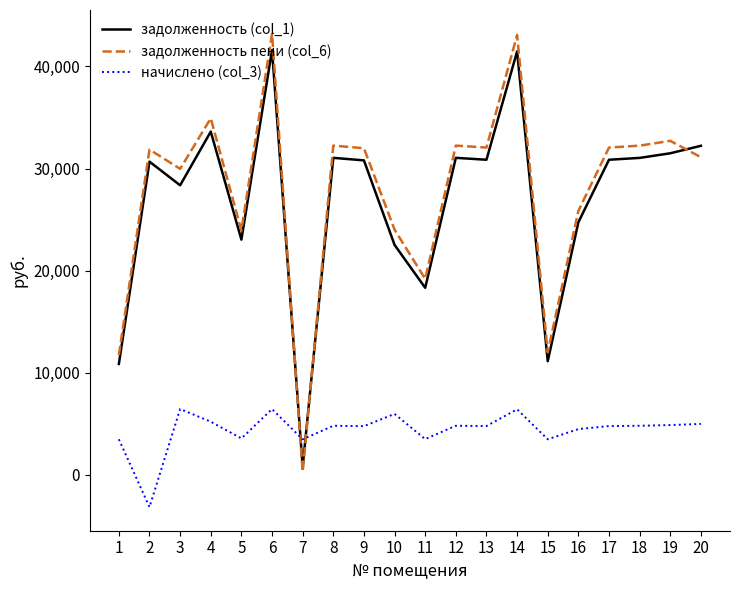

Which series has the largest range (max minus min)?

задолженность пени (col_6)